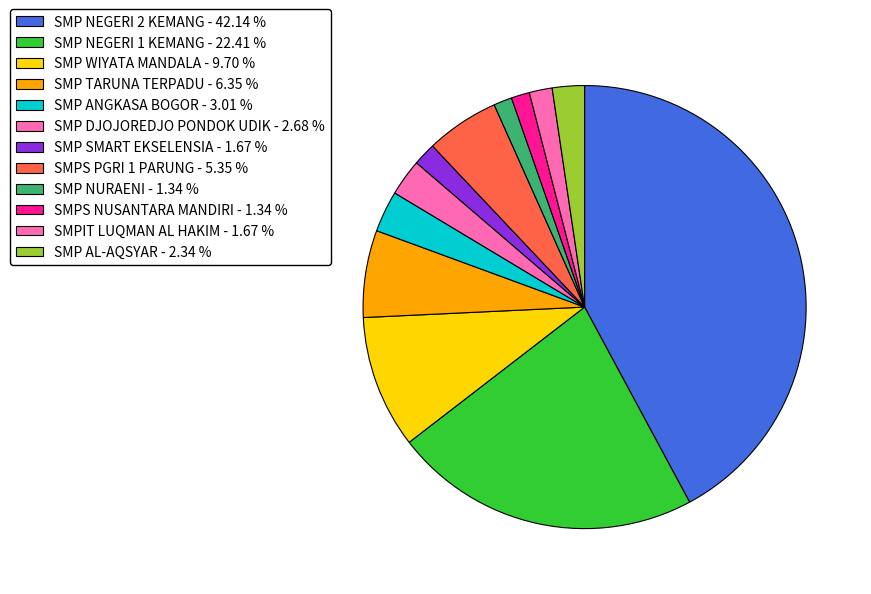

What is the largest slice in the pie chart?

SMP NEGERI 2 KEMANG